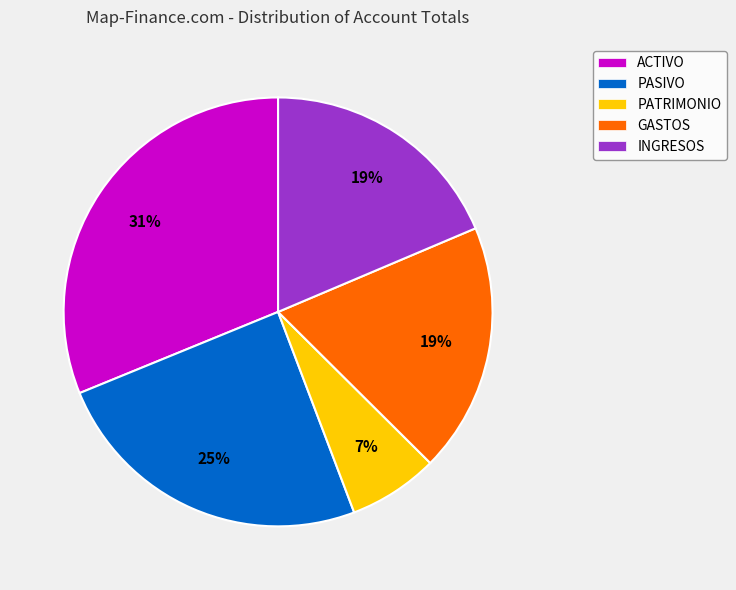

Does any single category account for the majority?

No